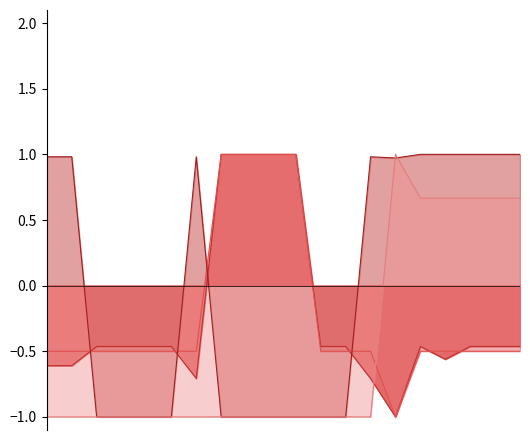

How many negative values does the Gross series have?

10